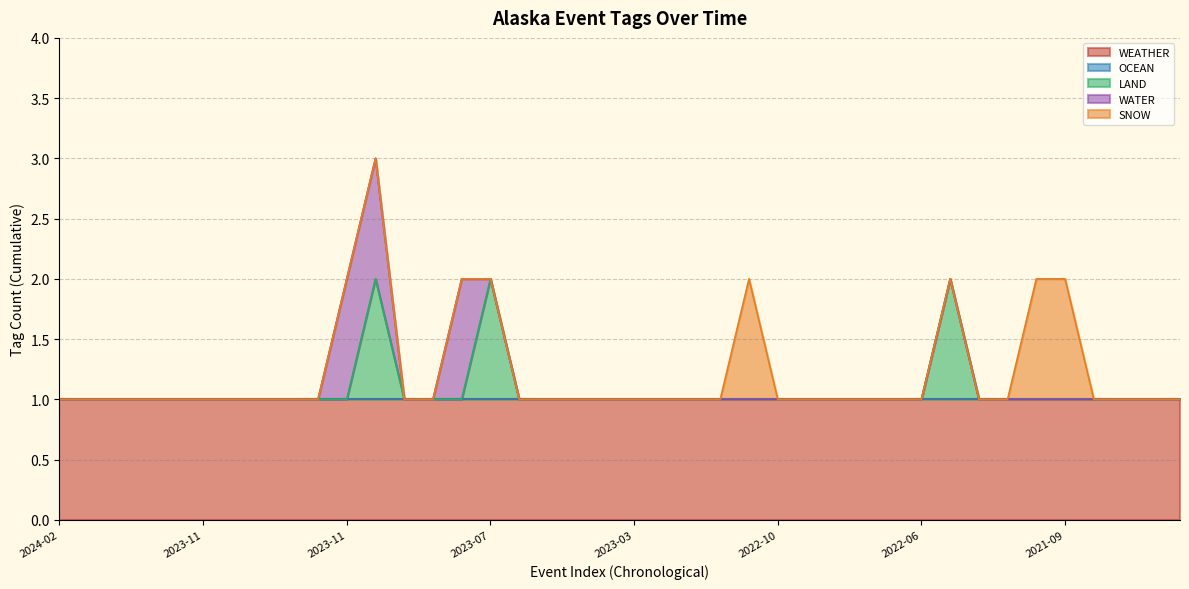

What is the label of the 39th point from the left?

2021-04